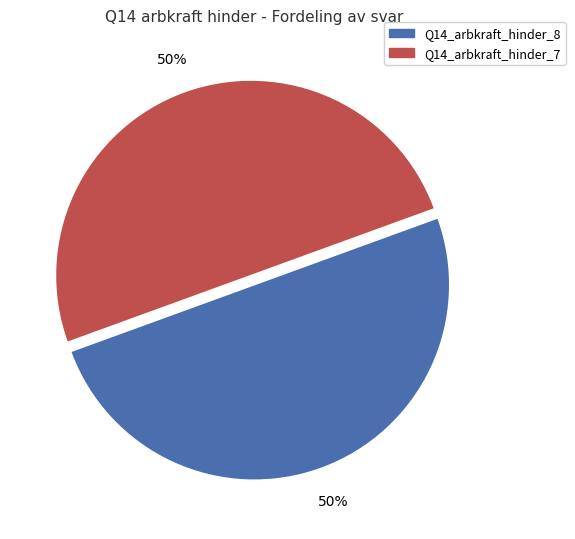

To the nearest percent, what is the average slice percentage?

50%